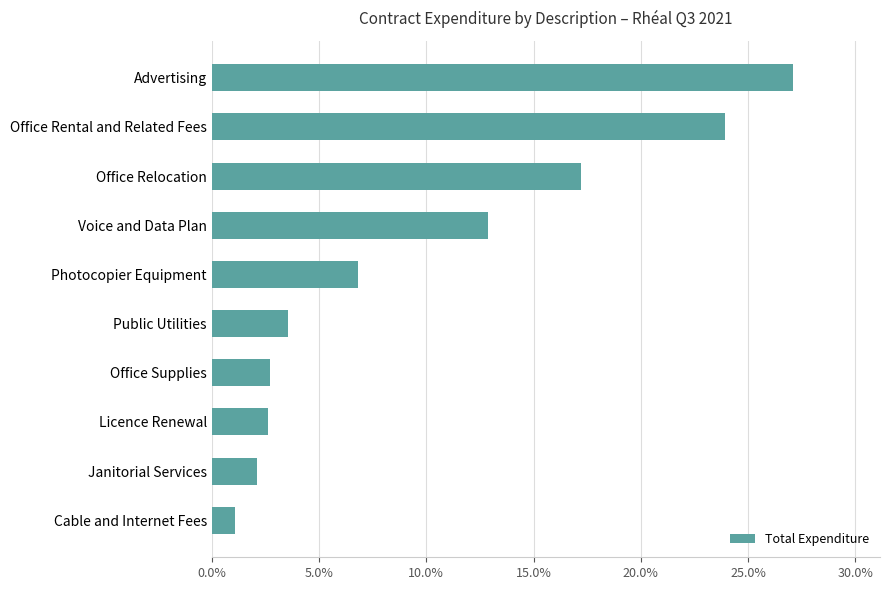

Are the bars horizontal?

Yes